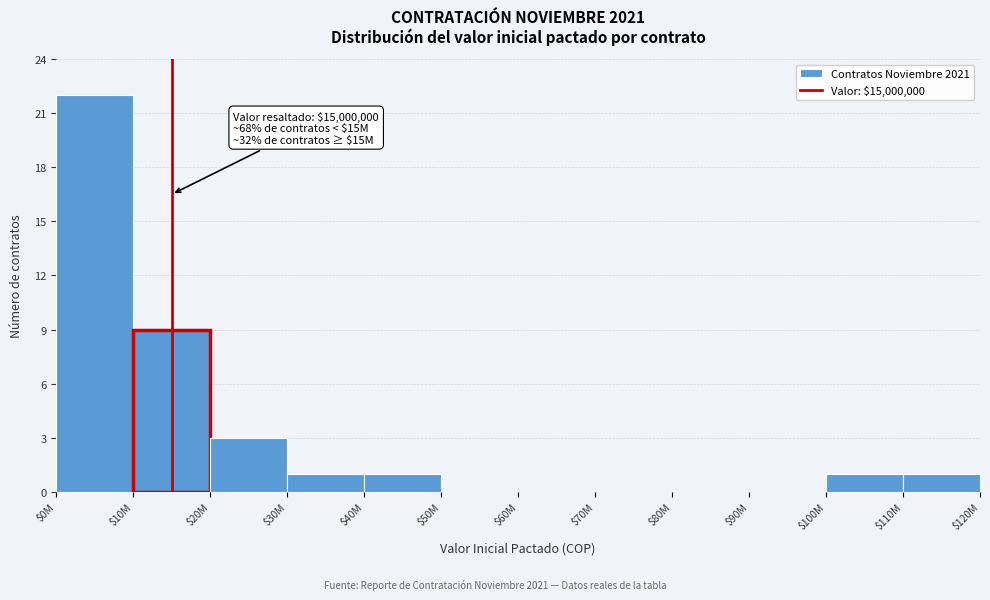

At which label is the value closest to 11?

$10M